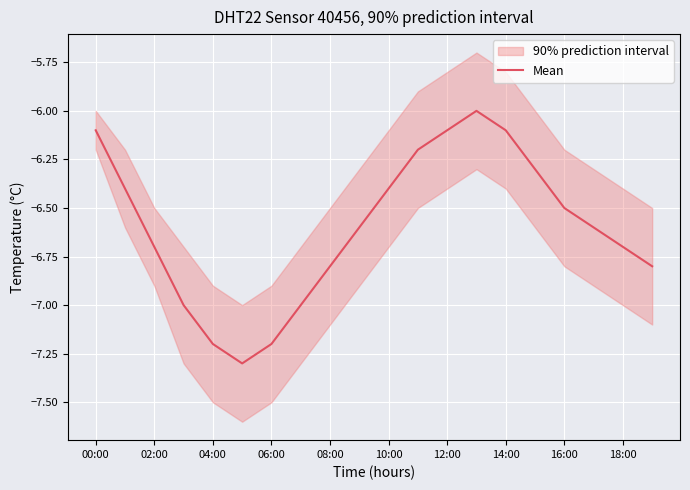

True or false: the data shows -6.0 at 13.

True